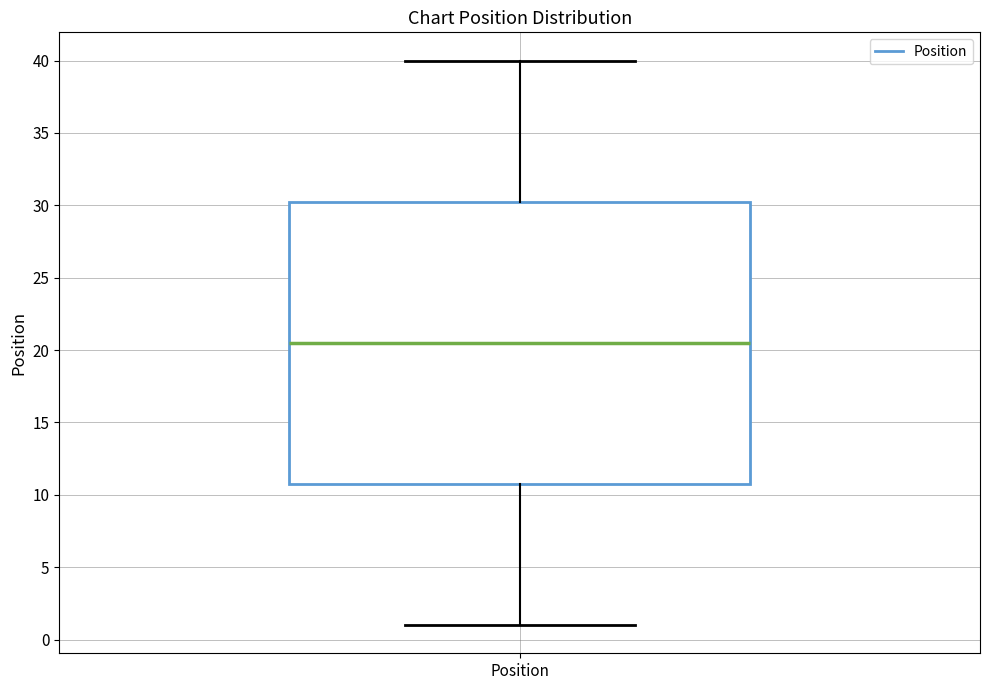

Where does the upper whisker of the box for Position end on the y-axis? The values are not printed on the chart, so give them approximately, as read against the axis.

40.0